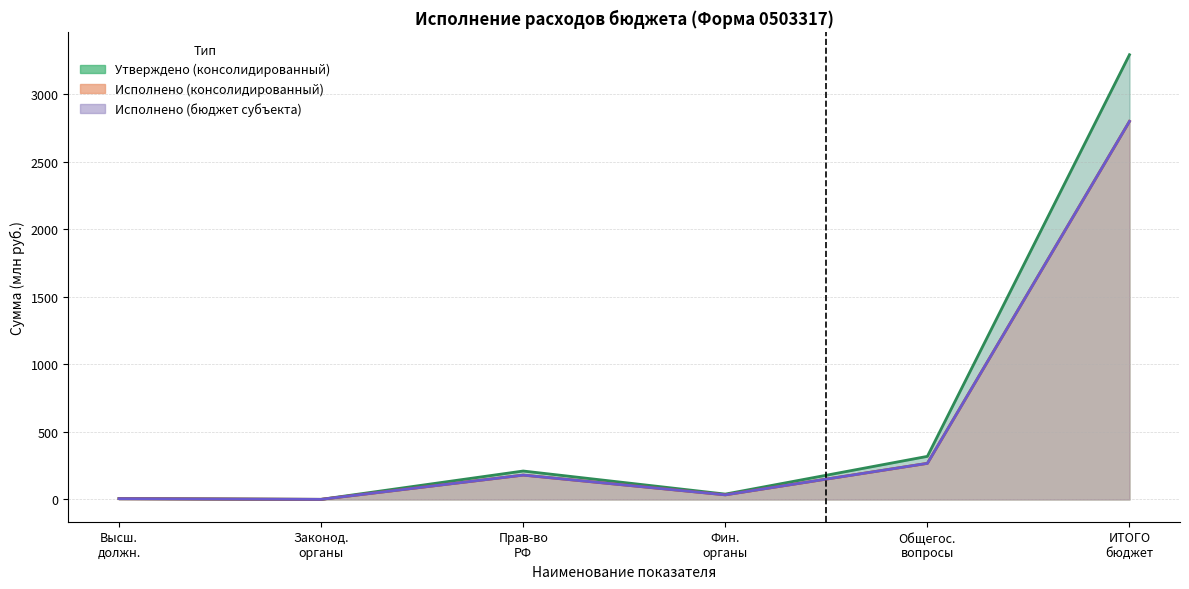

True or false: Исполнено (консолидированный) and Утверждено (бюджет субъекта) cross at least once.

False